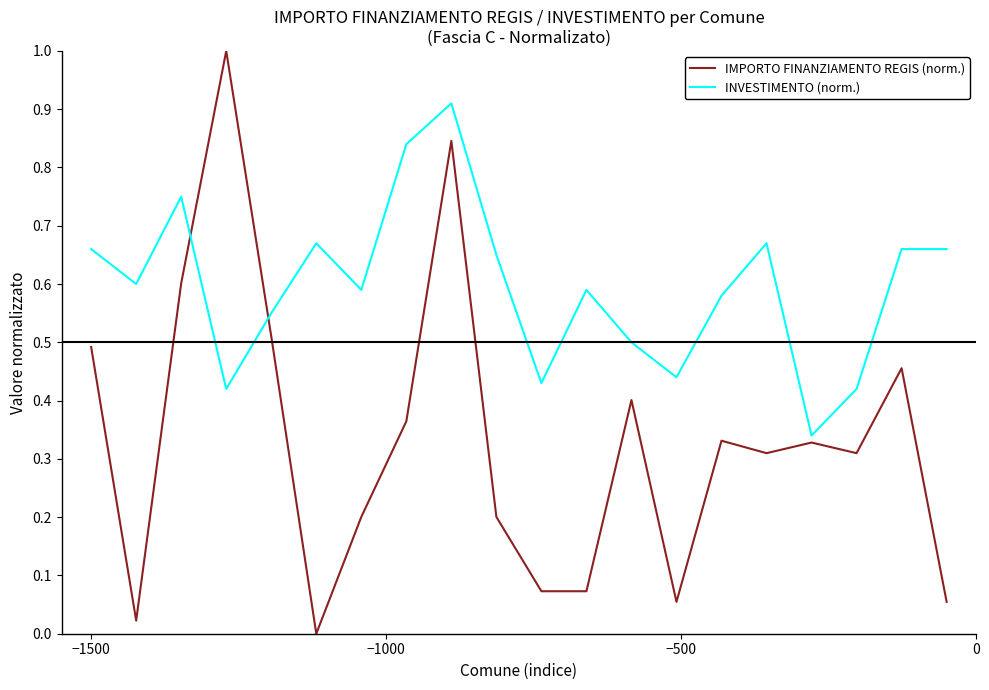

Rank the series by their average value, from lowest to highest.

IMPORTO FINANZIAMENTO REGIS (norm.), INVESTIMENTO (norm.)